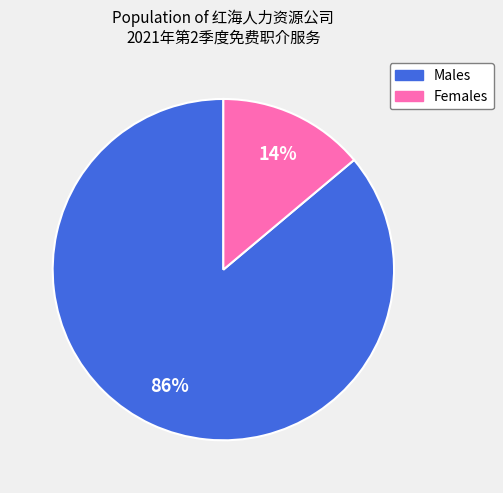

To the nearest percent, what is the average slice percentage?

50%